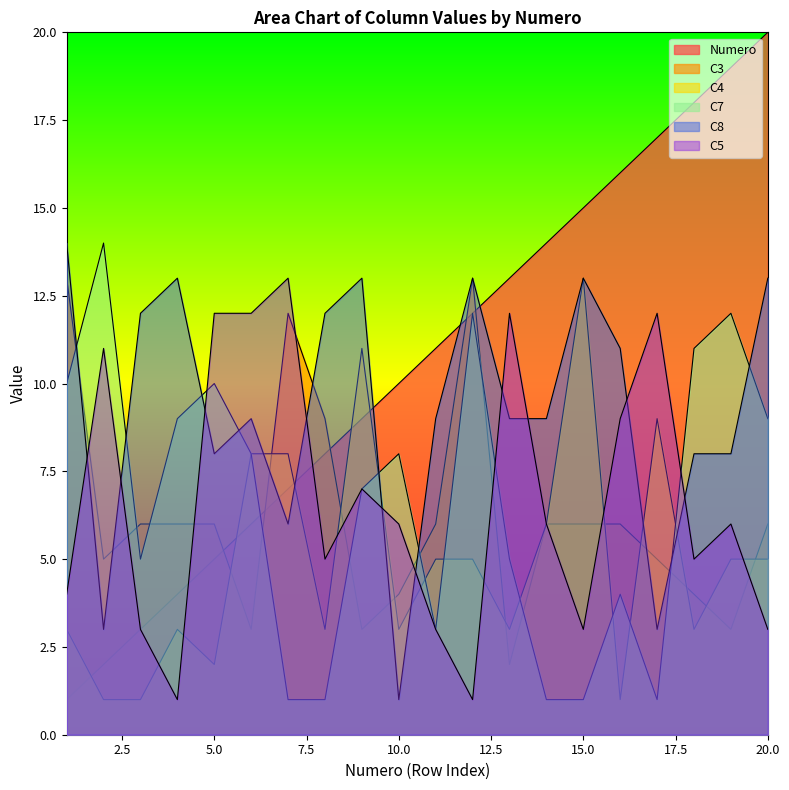

What is the spread (max minus min) of values at 10?

9